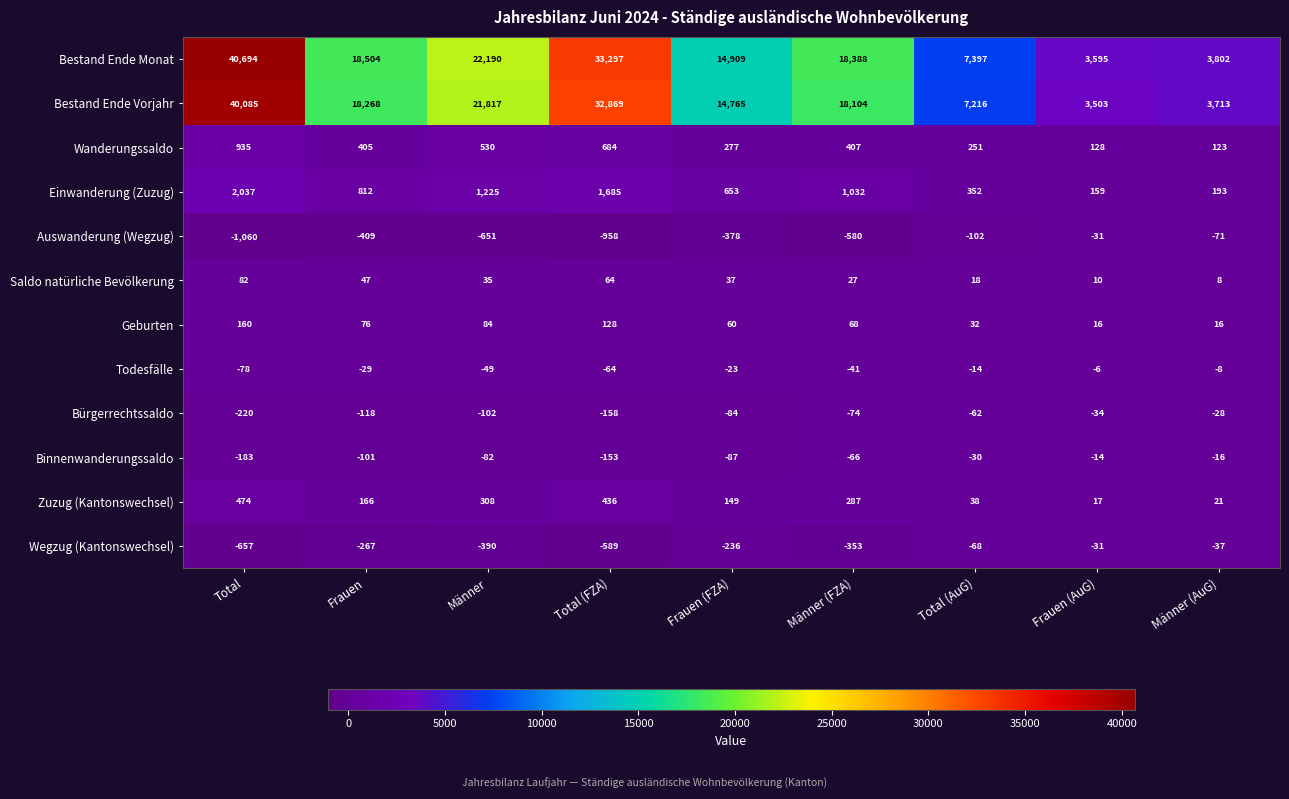

What value does the Auswanderung (Wegzug) series have at Total (AuG)?

-102